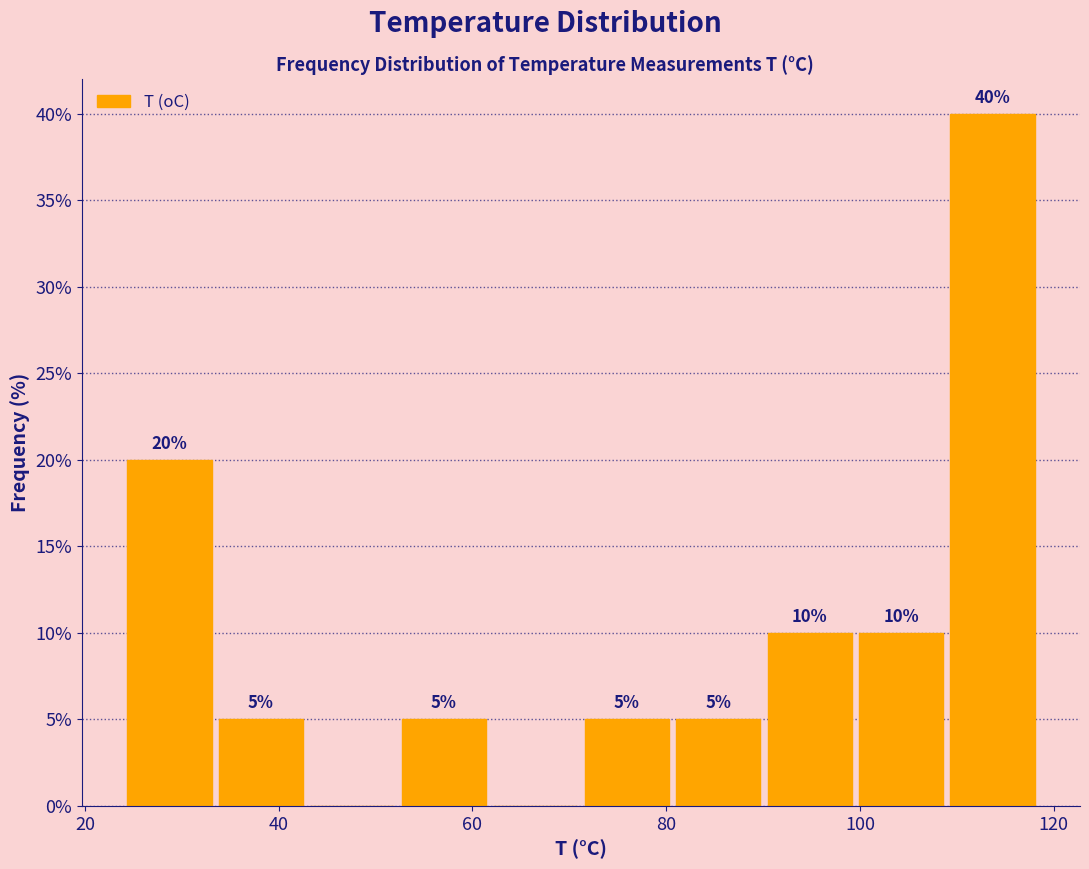

Which range on the x-axis has the tallest bar?

108 to 118